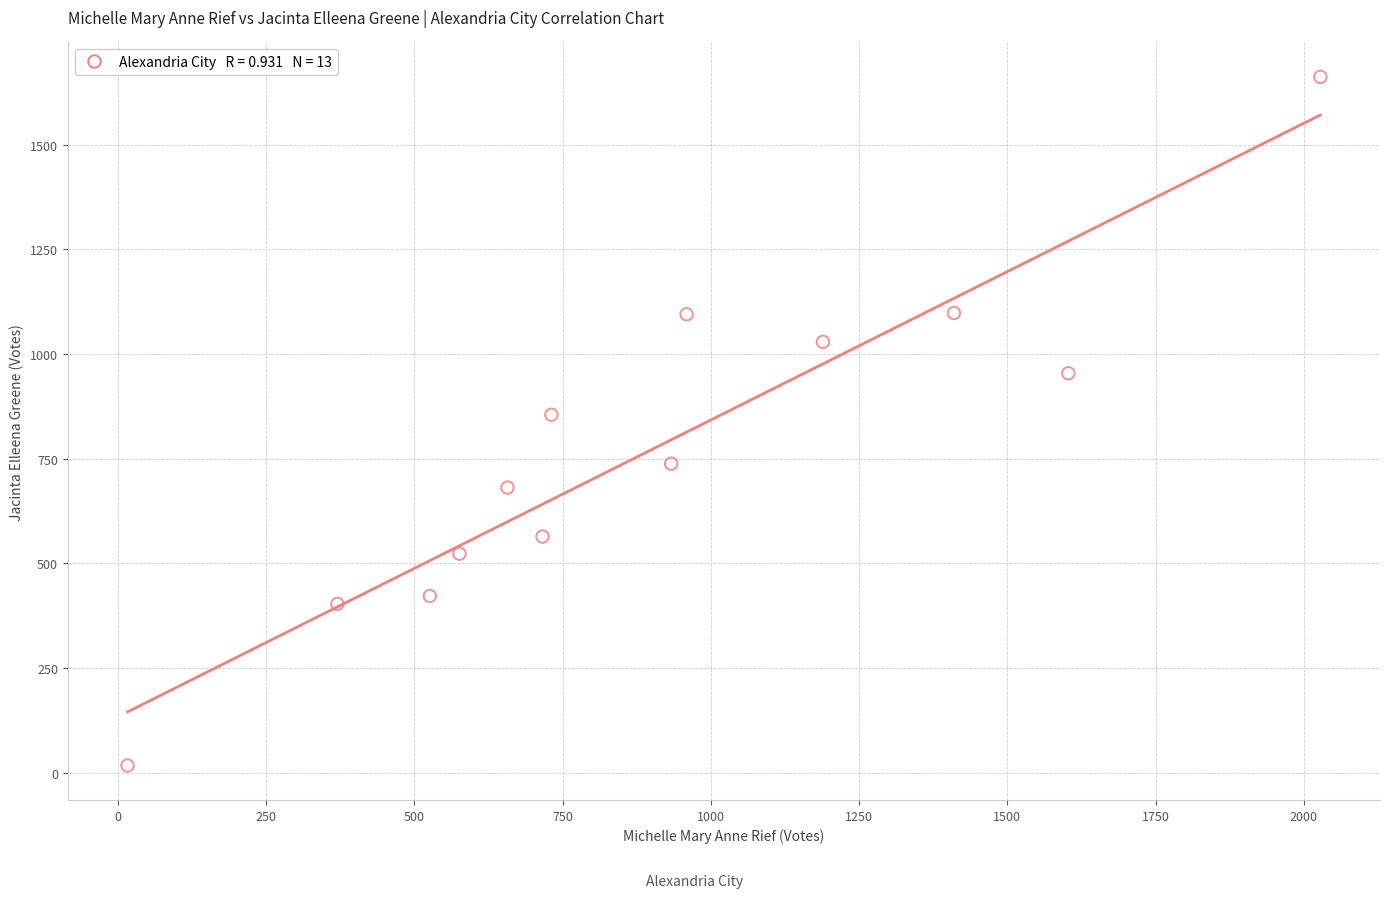

What is the range of Y values (max minus min)?

1645